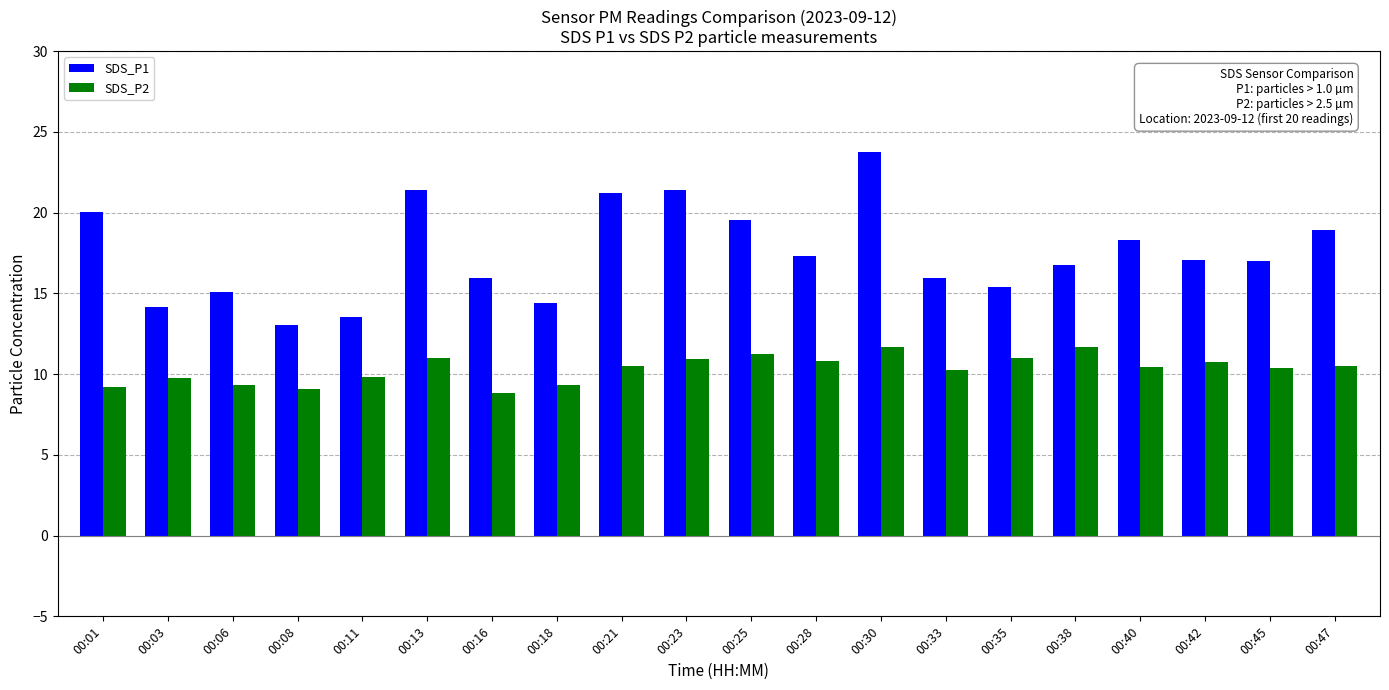

What is the difference between the maximum and minimum values in the SDS_P1 series?

10.7